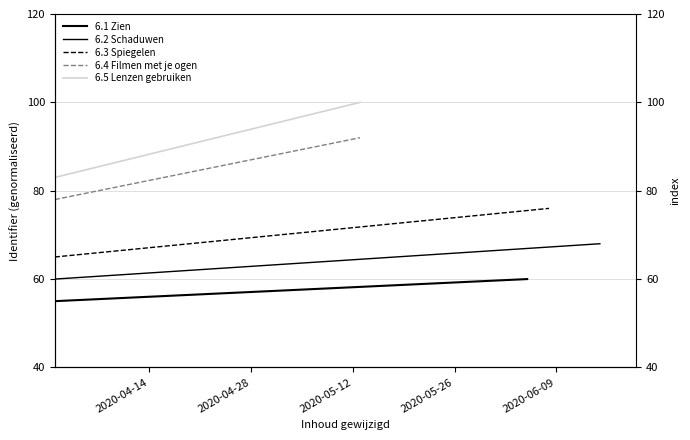

Count the number of data series in this chart.

5